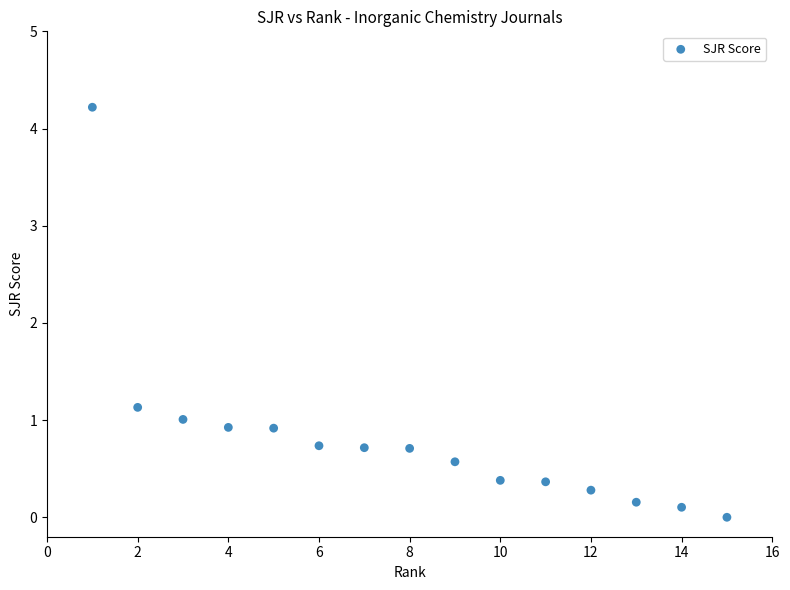

What Y value in the scatter plot is closest to 2?

1.1